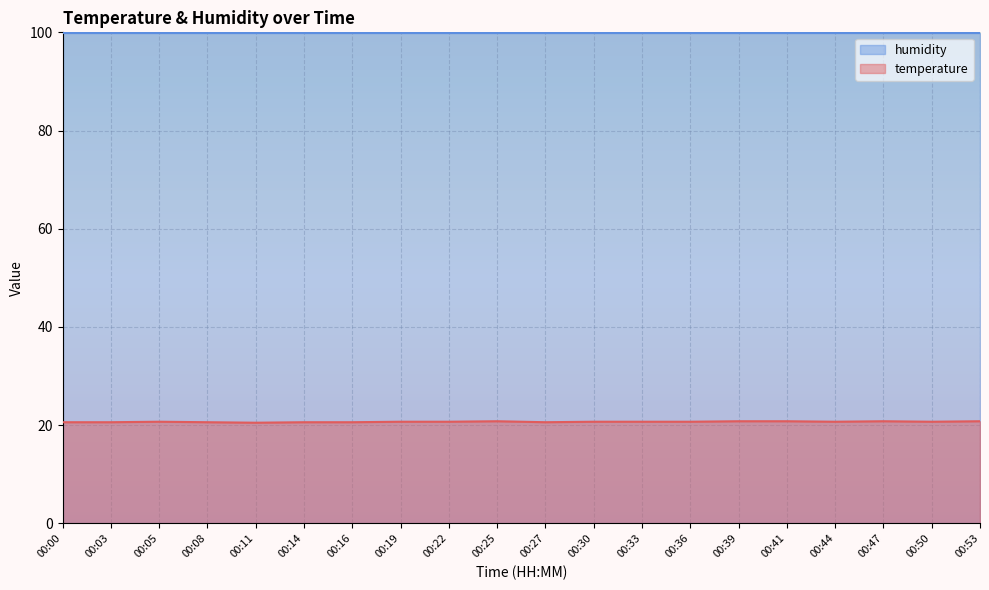

List the labels in order of value, smallest first.

00:11, 00:00, 00:03, 00:08, 00:14, 00:16, 00:27, 00:05, 00:19, 00:22, 00:30, 00:33, 00:36, 00:44, 00:50, 00:25, 00:39, 00:41, 00:47, 00:53